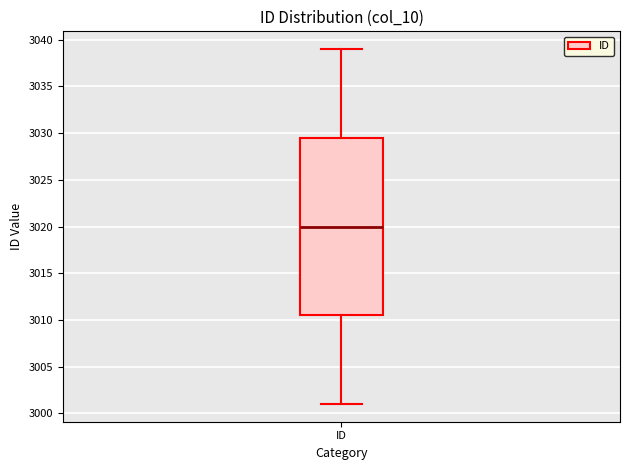

Read this box plot against the y-axis: the position of the median line, the range covered by the box, and the ends of both whiskers. The values are not printed on the chart, so give them approximately, as read against the axis.

median 3020.0, box 3010.5 to 3029.5, whiskers 3001.0 to 3039.0